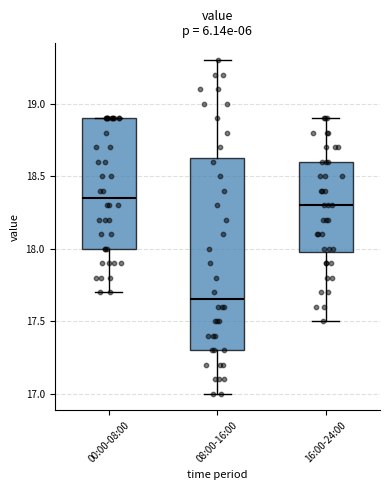

Where does the lower whisker of the box for 16:00-24:00 end on the y-axis? The values are not printed on the chart, so give them approximately, as read against the axis.

17.50